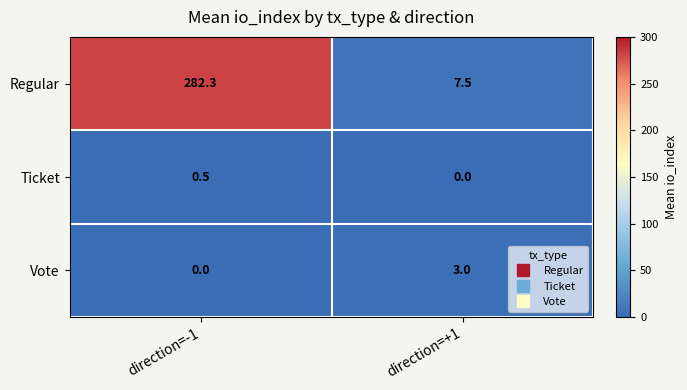

What is the maximum value shown in the chart?

282.3